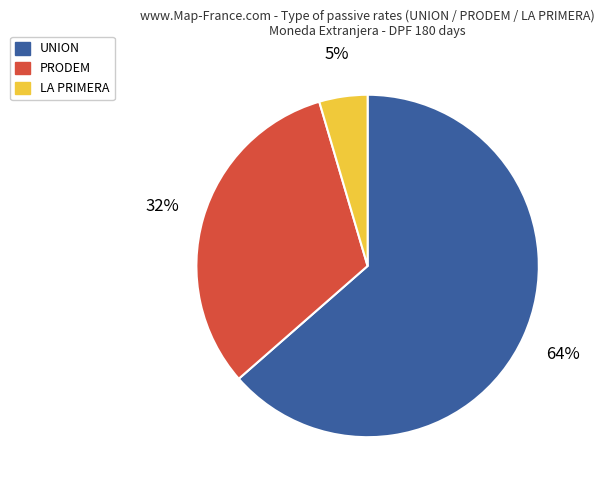

Does any single category account for the majority?

Yes